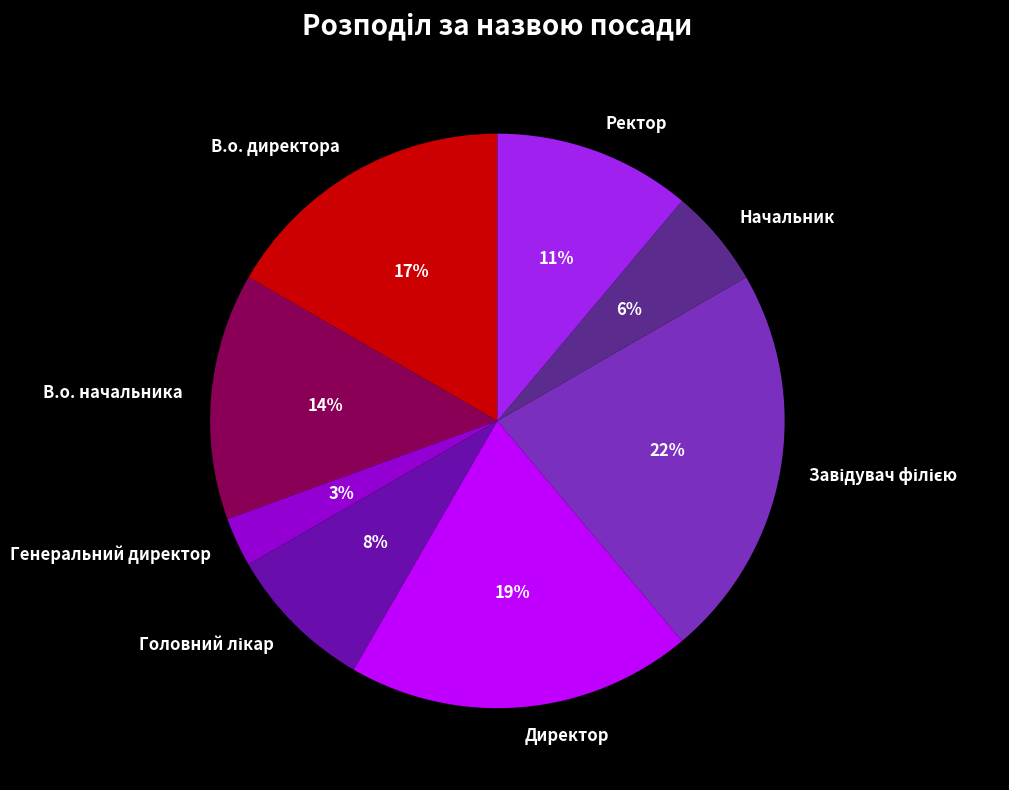

To the nearest percent, what is the difference between the largest and smallest slice percentages?

19%